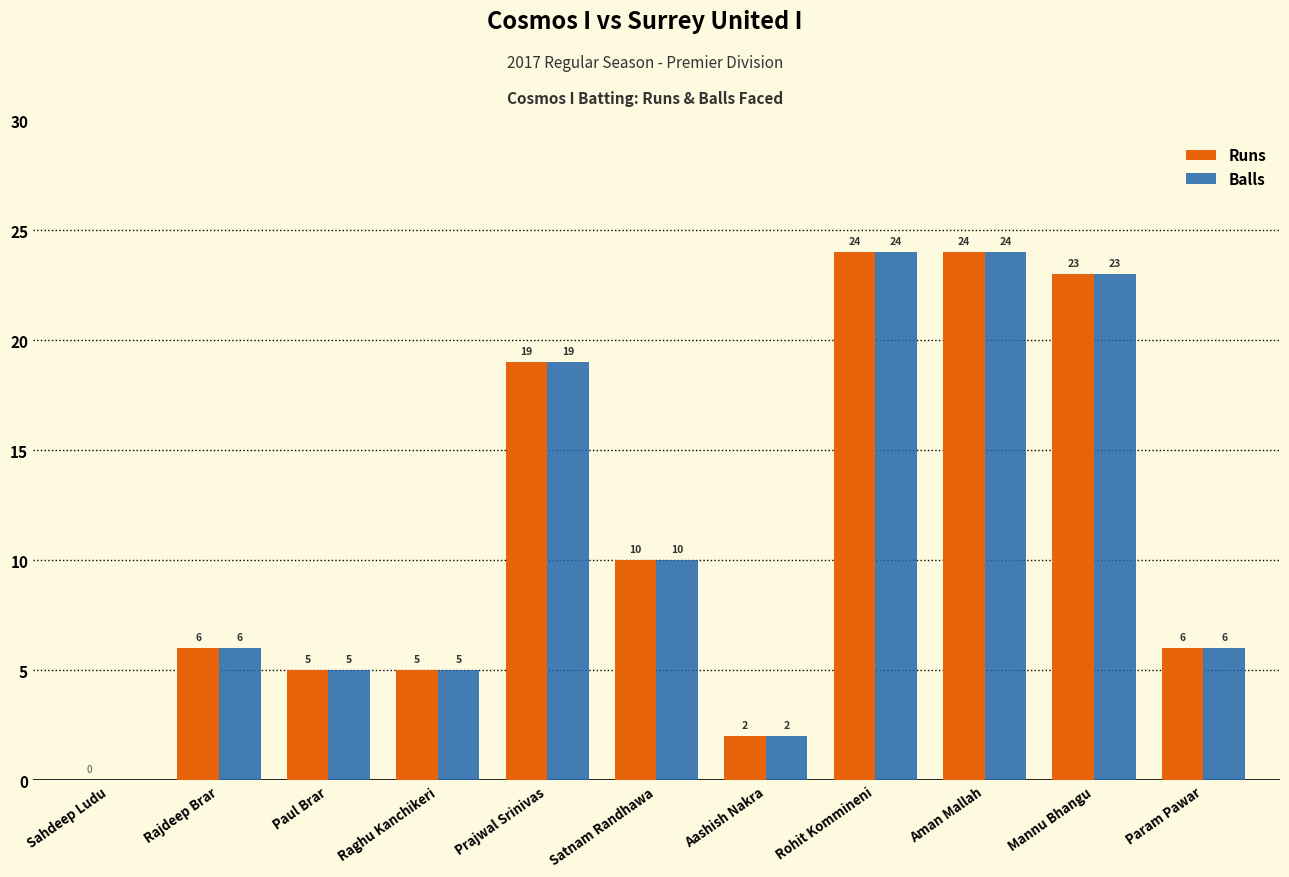

Where is Runs nearest to the value 12?

Satnam Randhawa